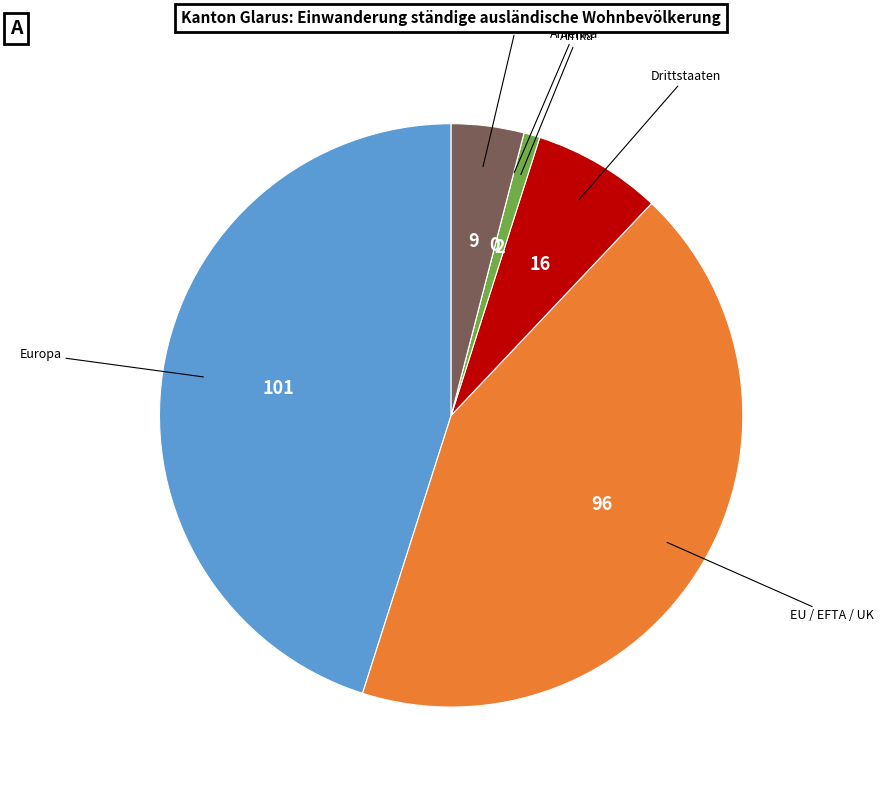

Is there any slice that represents more than half of the pie?

No